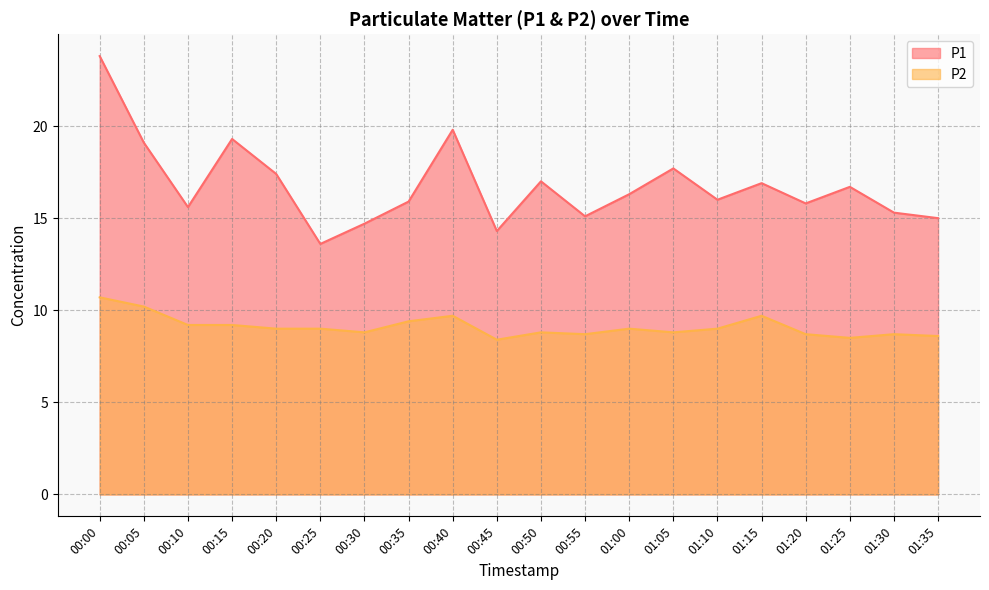

True or false: P1 and P2 intersect in this chart.

False